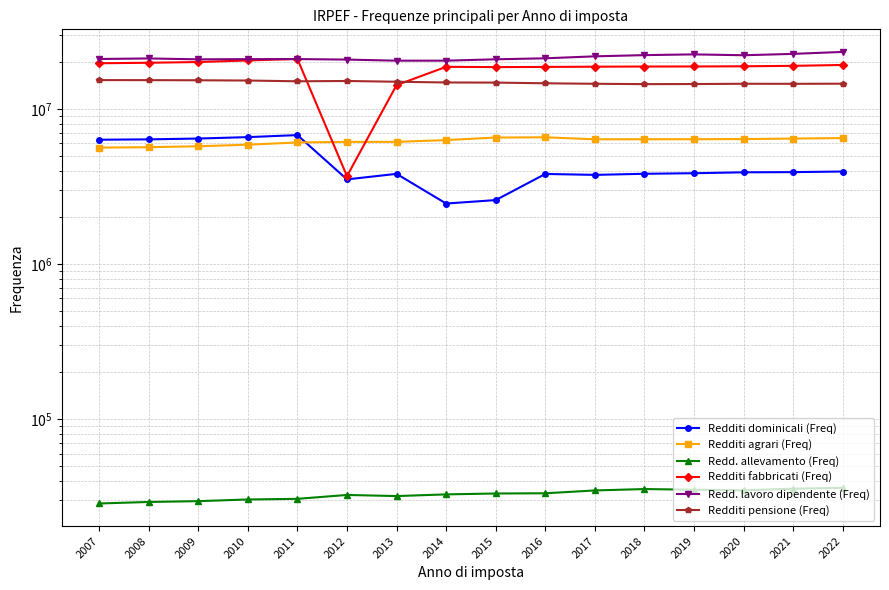

What is the smallest value displayed?

28577